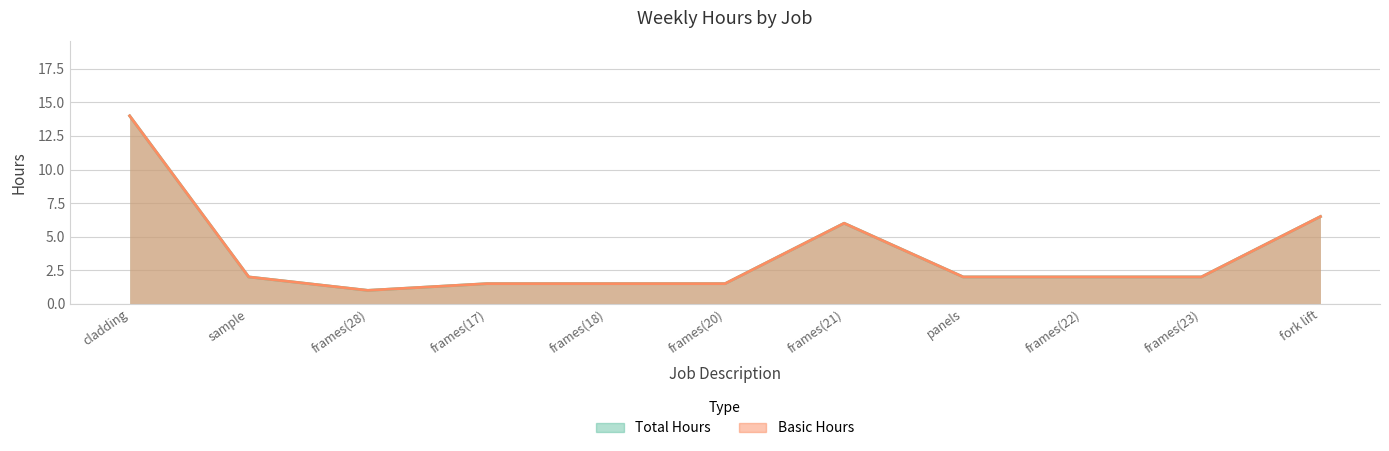

Where is the first local maximum for Total Hours?

frames(21)